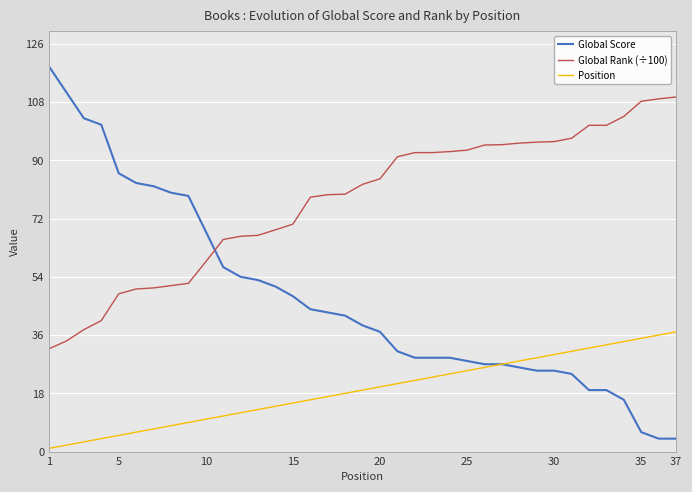

Rank the series by their average value, from lowest to highest.

Position, Global Score, Global Rank (÷100)